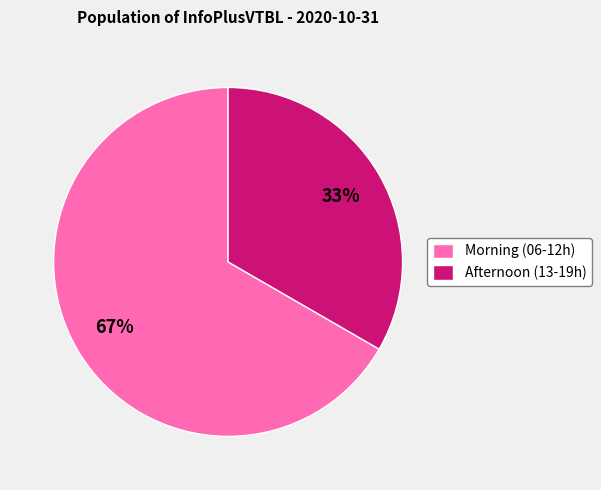

Approximately how many times larger is the value at Morning (06-12h) compared to Afternoon (13-19h)?

2.0